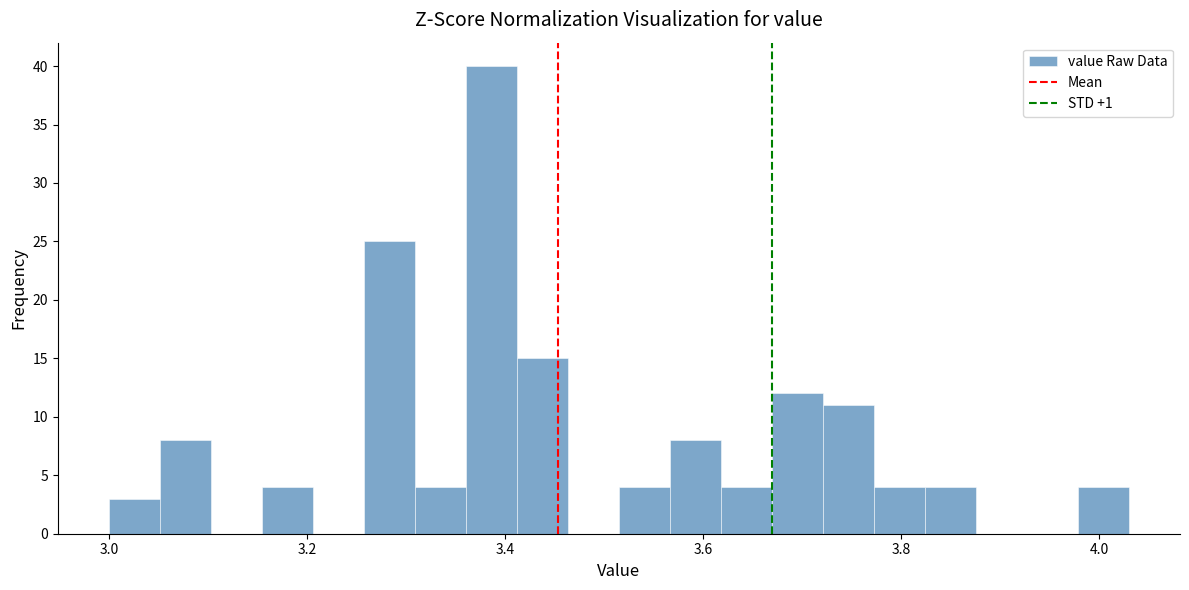

Around what value on the x-axis is the tallest bar? Give the approximate position of its centre, as read against the axis.

3.38